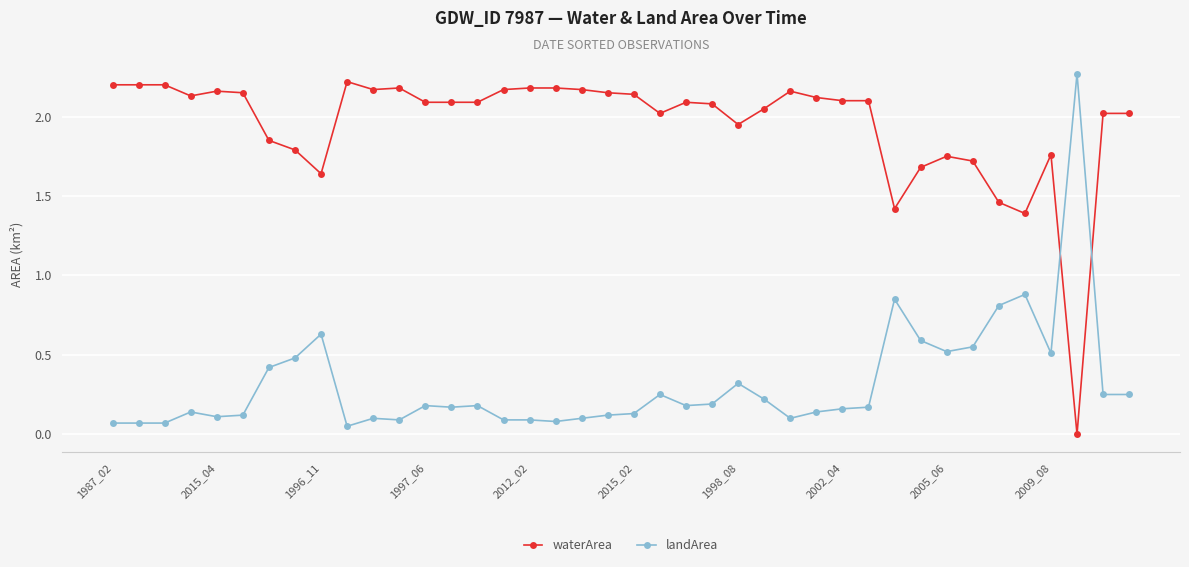

True or false: landArea has more than 0 interior local peaks.

True